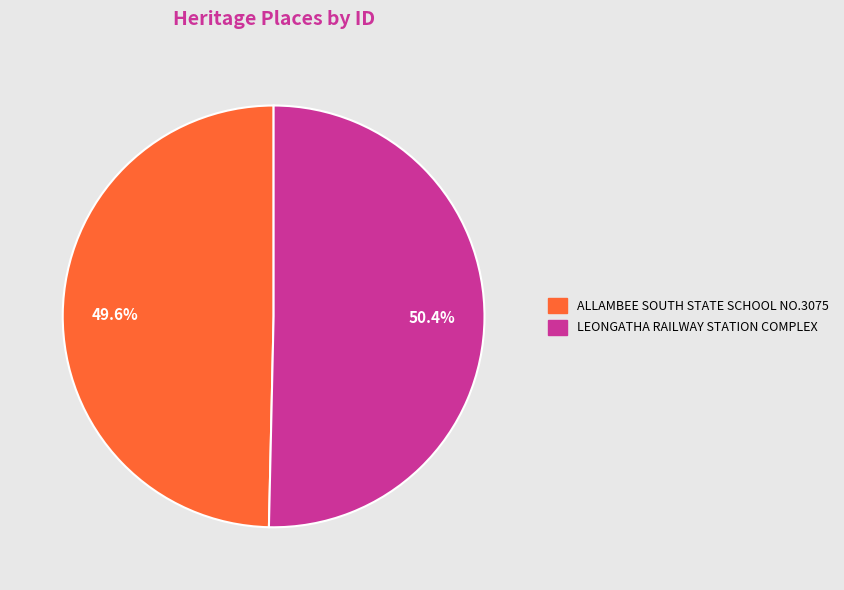

What percentage do LEONGATHA RAILWAY STATION COMPLEX and ALLAMBEE SOUTH STATE SCHOOL NO.3075 together represent?

100.0%